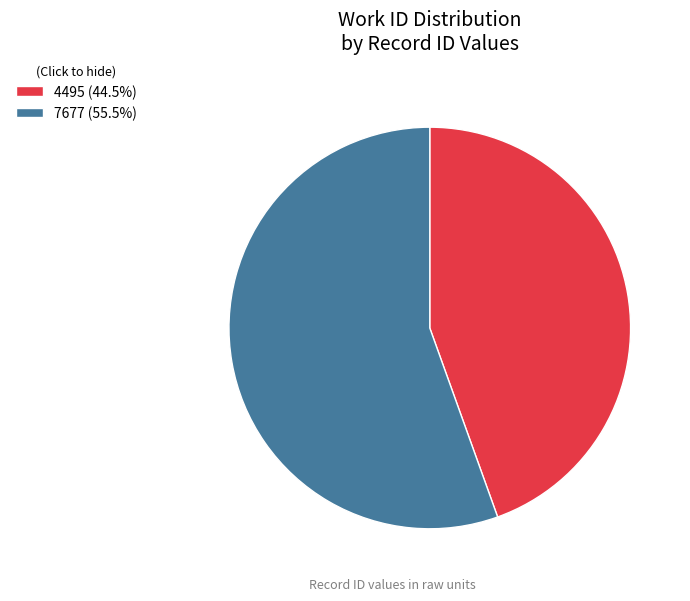

The 4495 slice represents 32% of the pie. True or false?

False